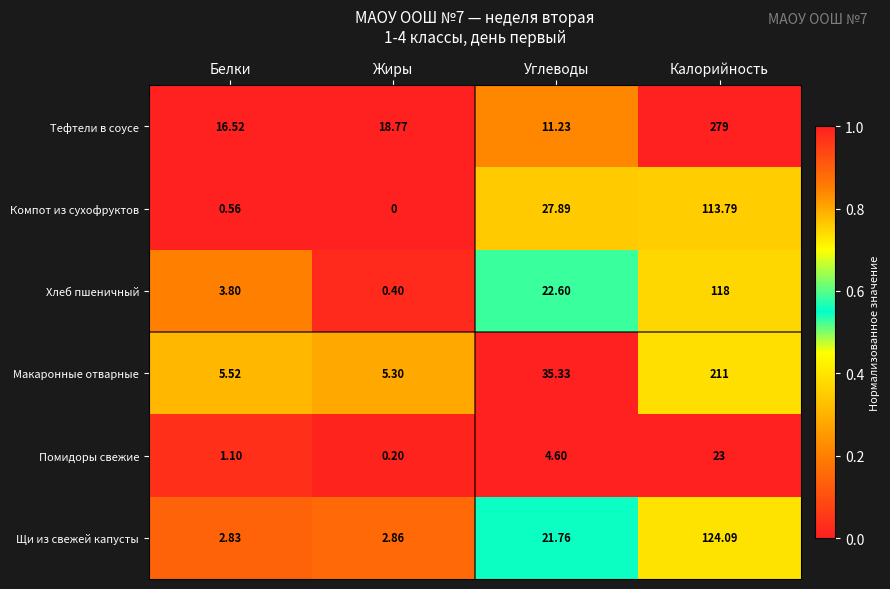

What is the spread (max minus min) of values at Углеводы?

30.7